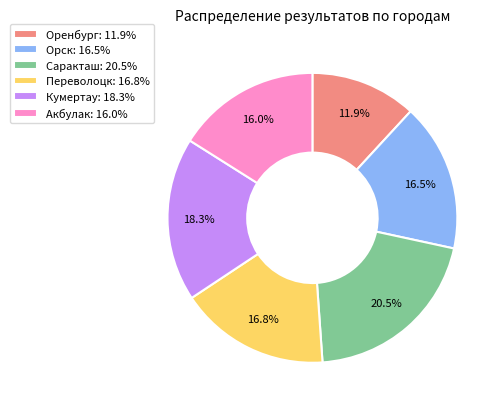

Approximately how many times larger is the value at Акбулак: 16.0% compared to Переволоцк: 16.8%?

1.0